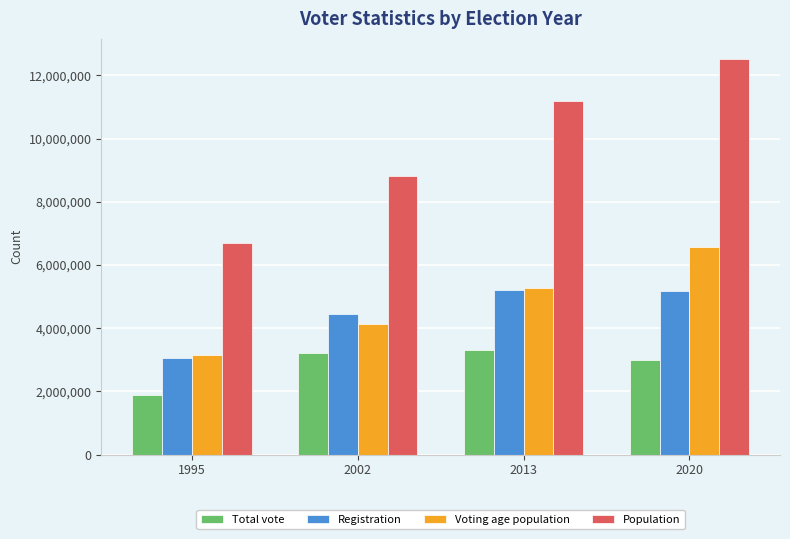

List the series in order of their peak value, highest first.

Population, Voting age population, Registration, Total vote